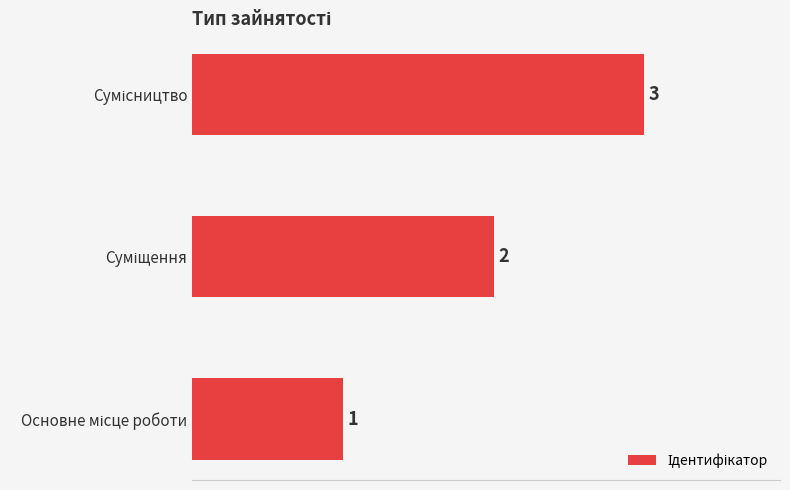

How many data points does each series have?

3